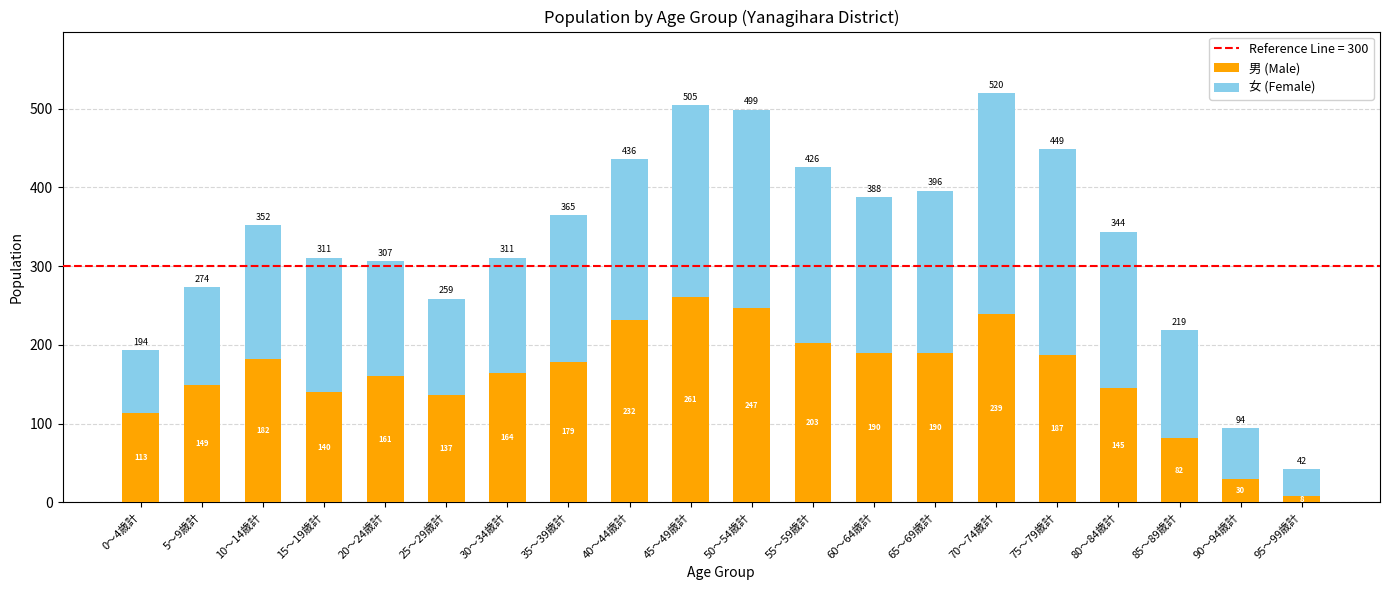

What is the total value across all series at 20～24歳計?

307